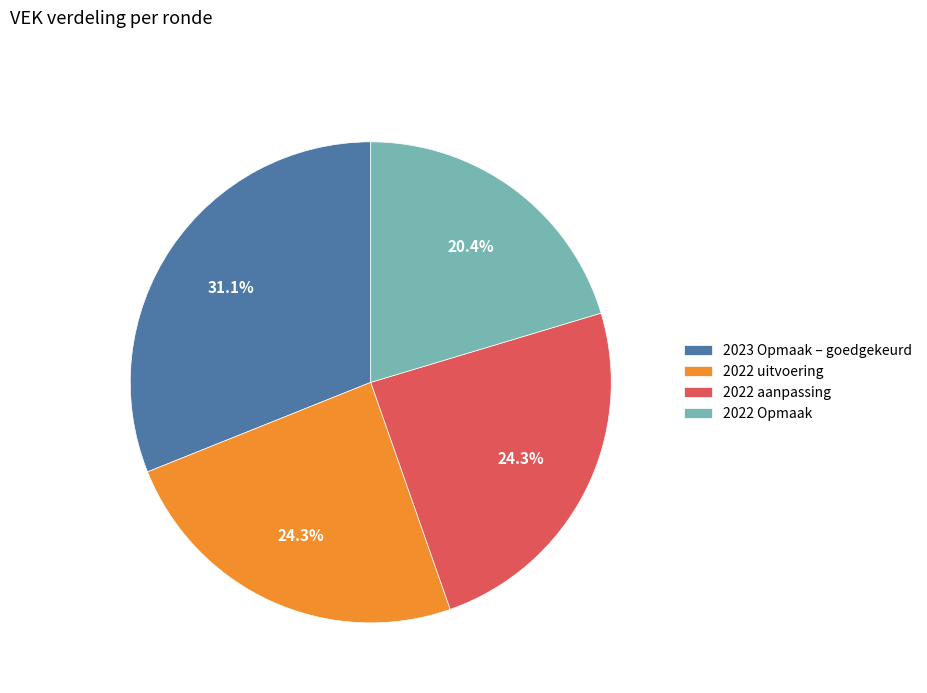

Which has a higher value, 2022 Opmaak or 2023 Opmaak – goedgekeurd?

2023 Opmaak – goedgekeurd